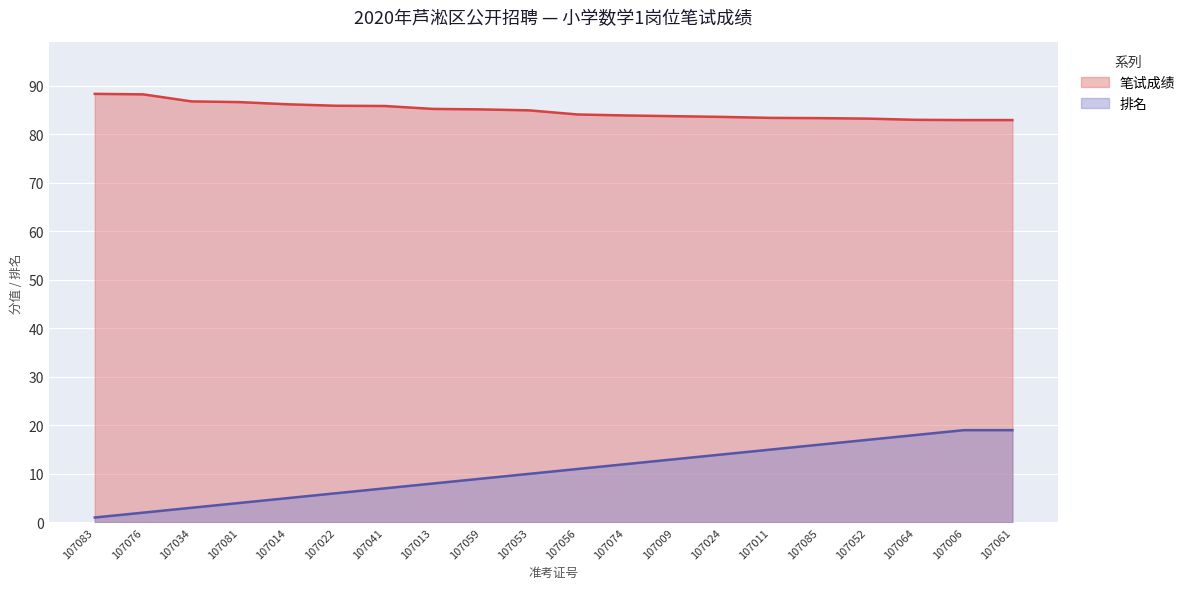

What is the total value across all series at 107009?

96.7